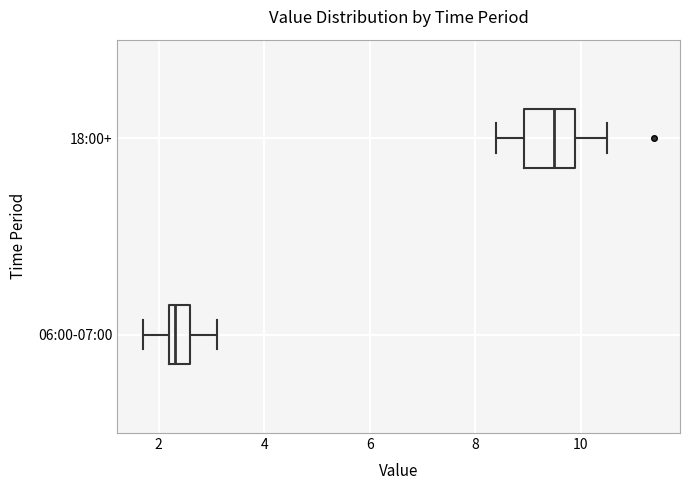

Reading bottom to top, transcribe this box plot: for each box, give where its median line is, the range the box spans, and where its two whiskers end, as read against the x-axis. The values are not printed on the chart, so give them approximately, as read against the axis.

06:00-07:00: median 2.4, box 2.2 to 2.6, whiskers 1.8 to 3.2
18:00+: median 9.6, box 9.0 to 10.0, whiskers 8.4 to 10.6